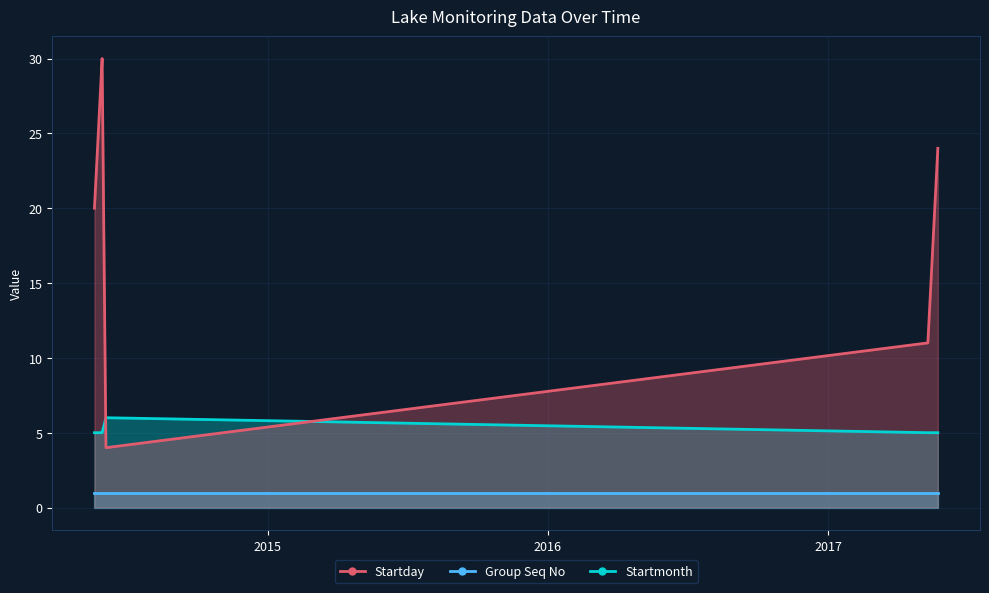

Count the Startmonth values in the range 5 to 6.

12